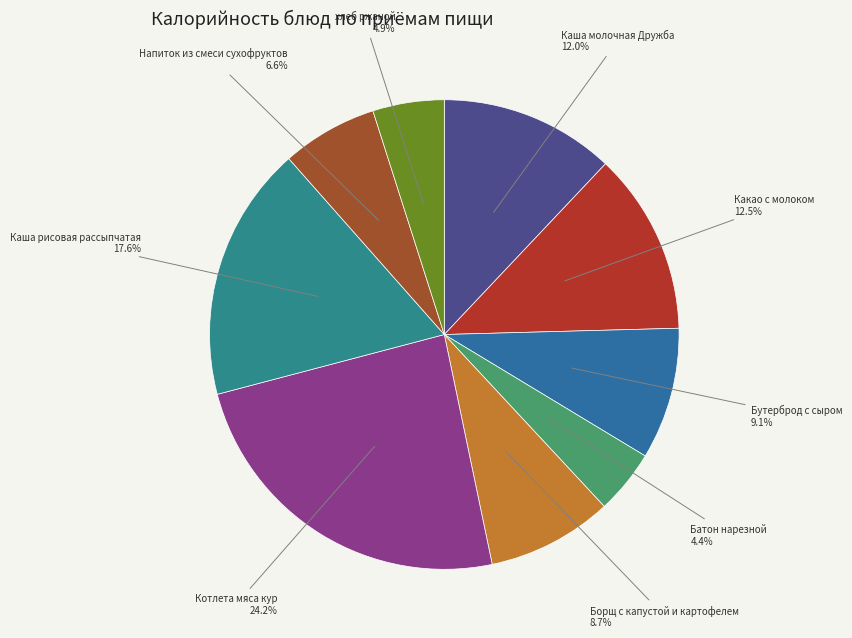

The Напиток из смеси сухофруктов slice represents 7% of the pie. True or false?

True